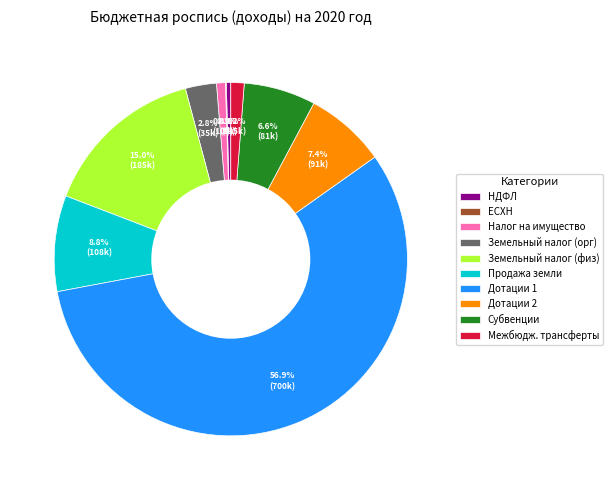

Which slice is the largest?

Дотации 1